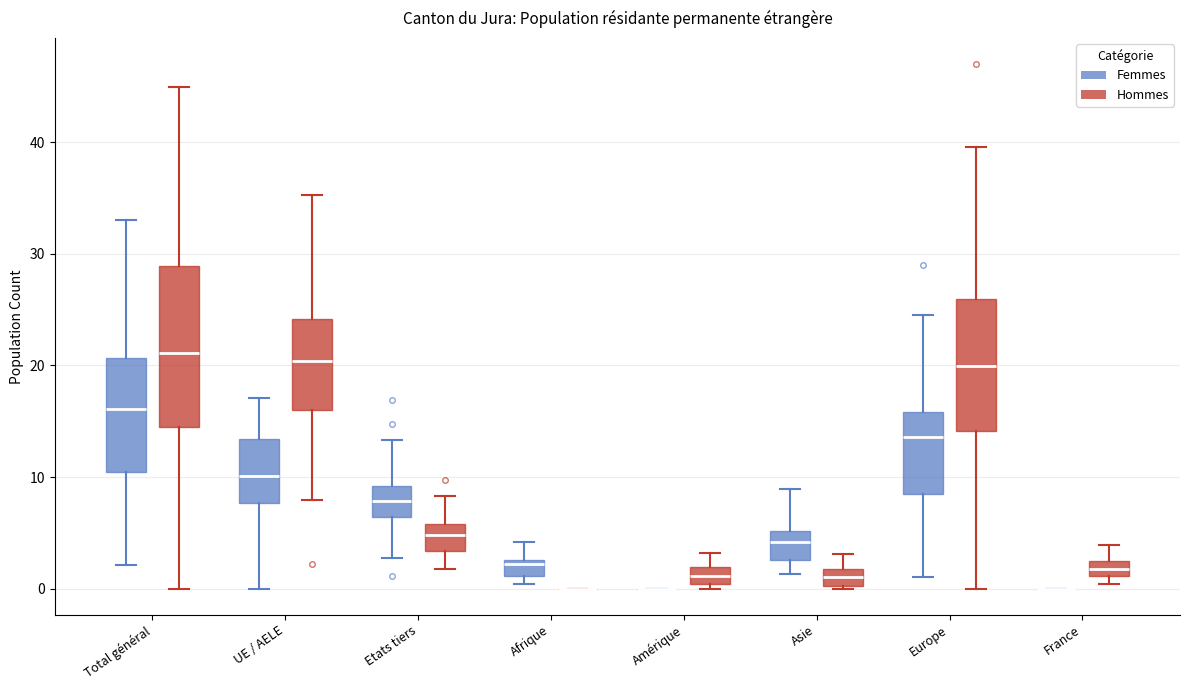

Where does the median line of the box for Amérique (Hommes) sit on the y-axis? The values are not printed on the chart, so give them approximately, as read against the axis.

1